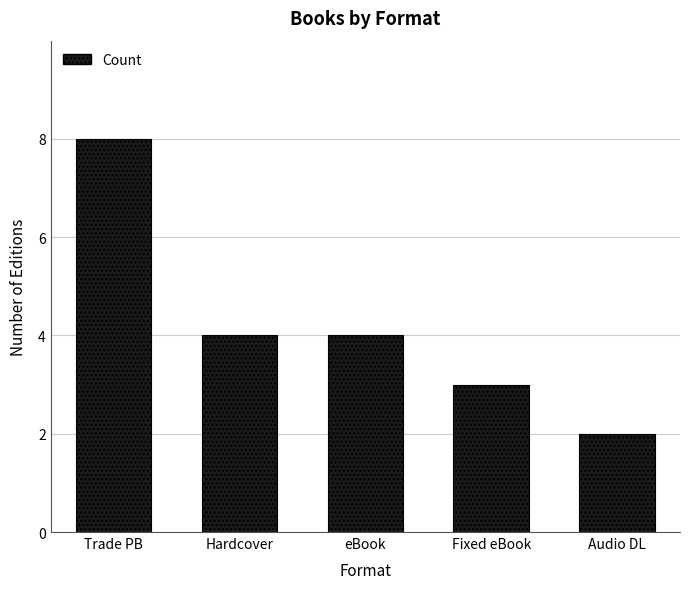

What value does the data have at Hardcover?

4